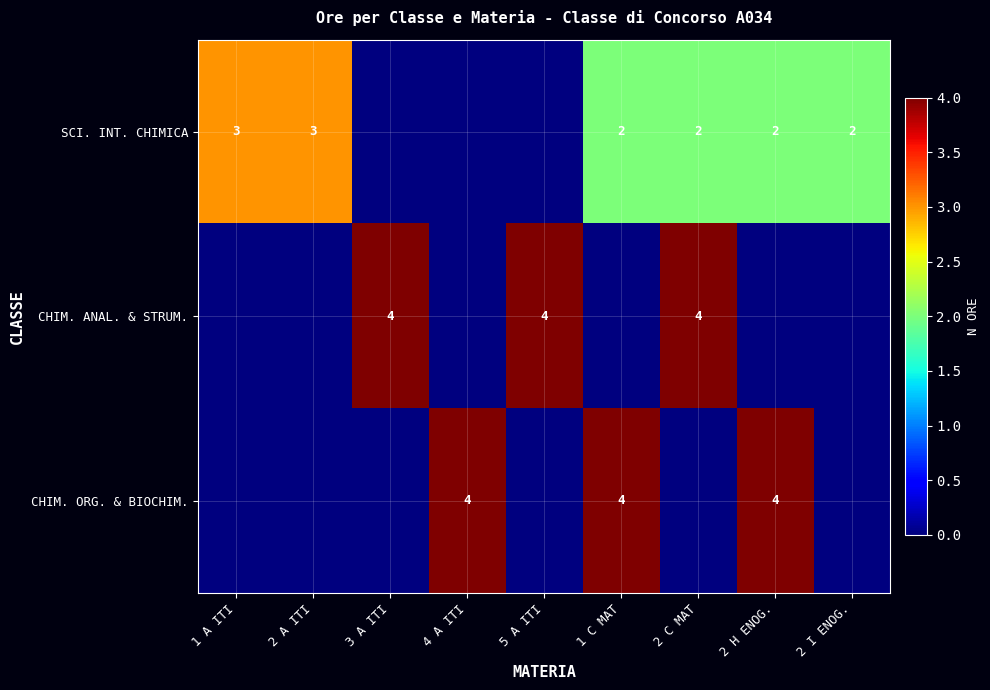

True or false: CHIM. ORG. & BIOCHIM. has a value of 1 at 1 C MAT.

False